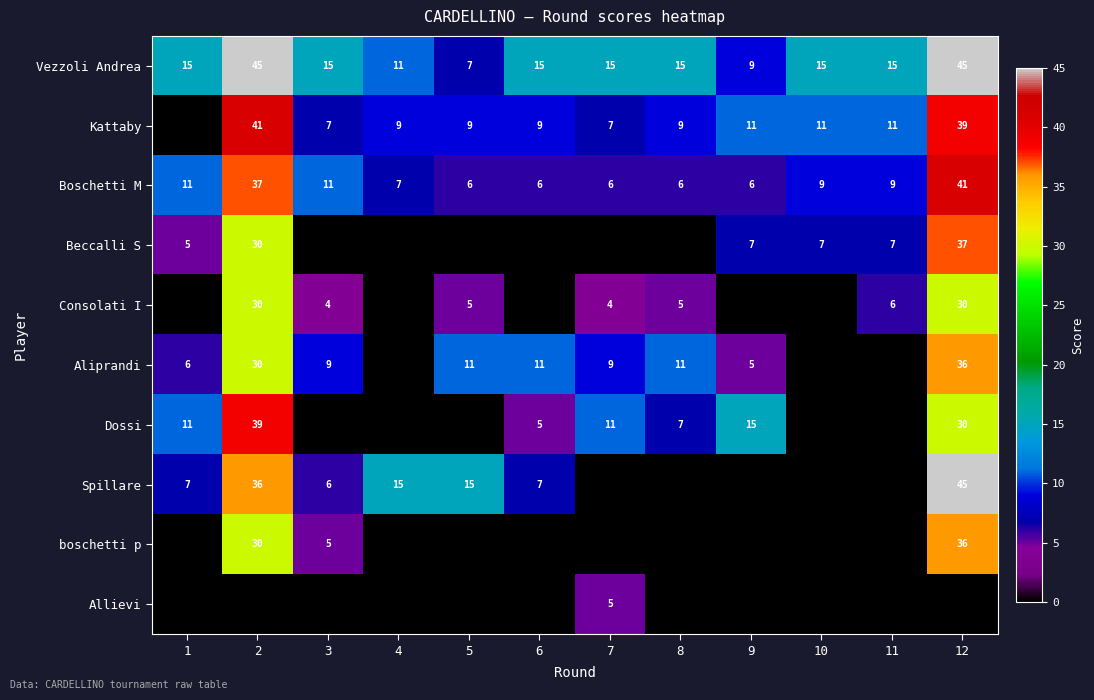

What is the difference between the second highest and second lowest values in the Boschetti M series?

31